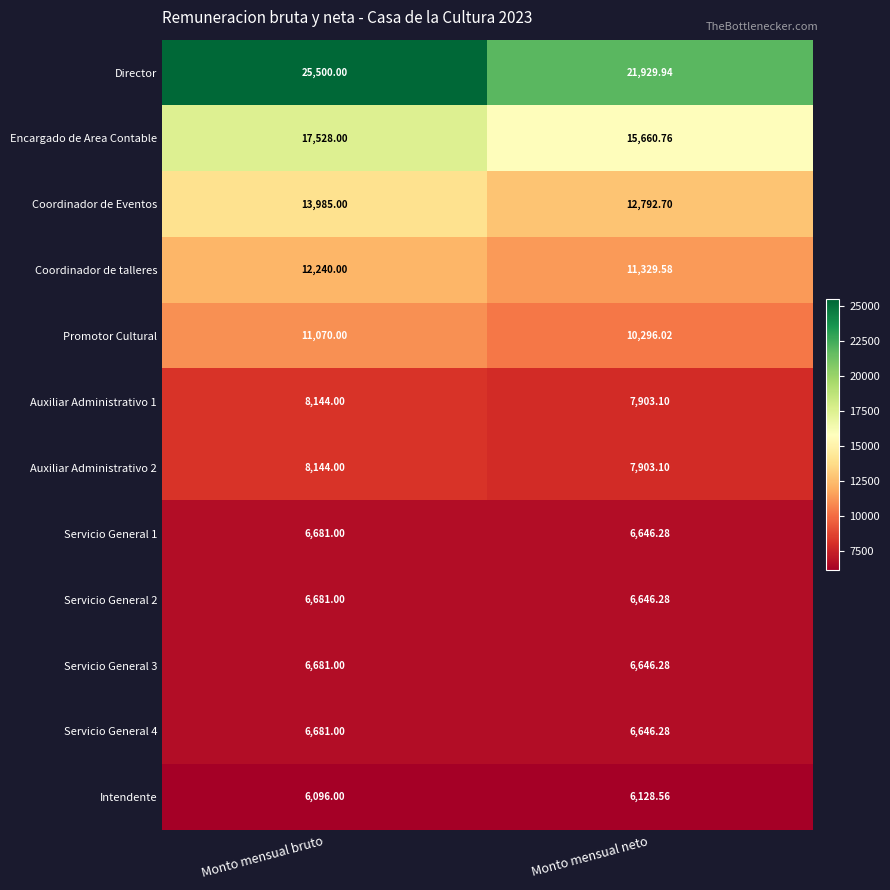

Which category has the lowest value in the Intendente series?

Monto mensual bruto